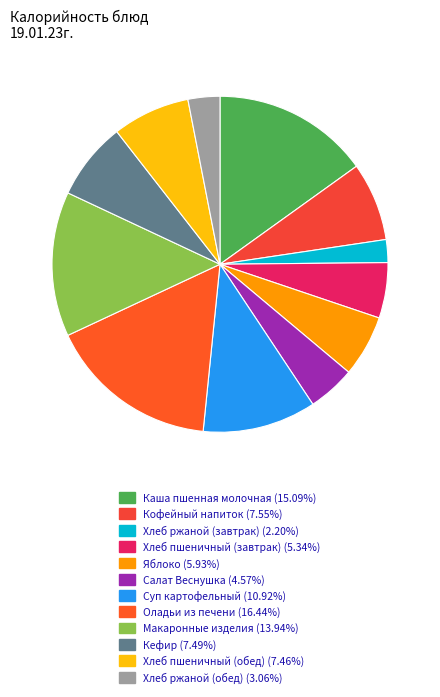

What is the smallest slice in the pie chart?

Хлеб ржаной (завтрак)